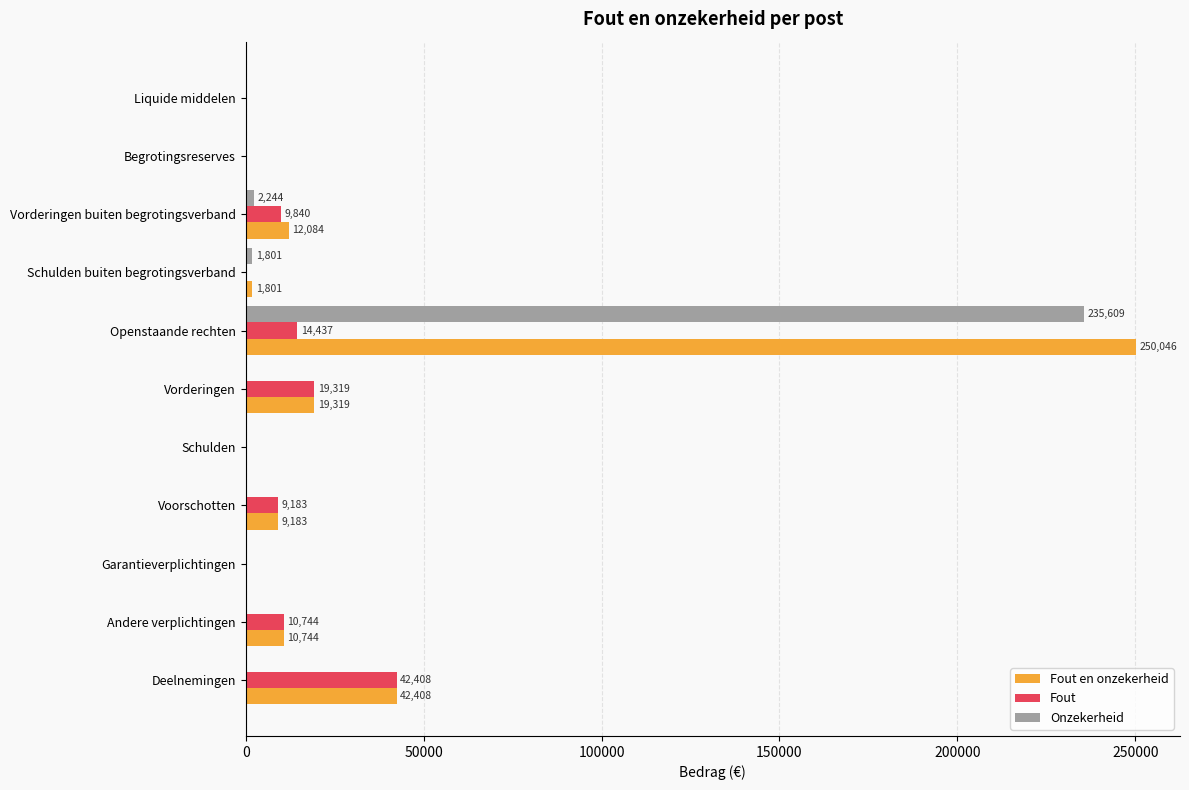

What is the sum of all Fout values?

105931